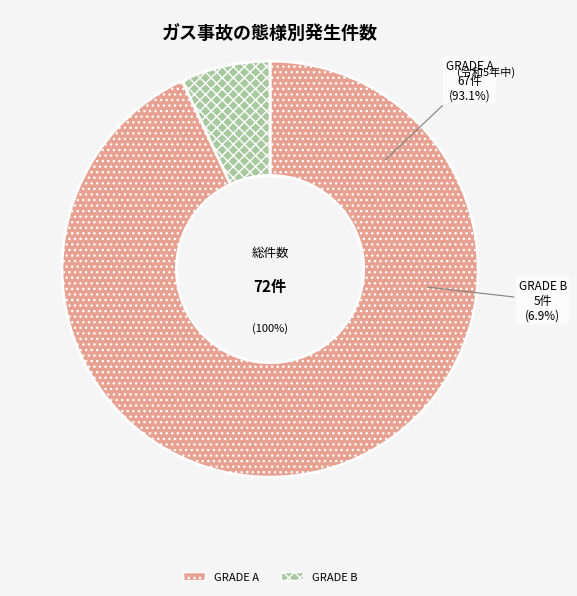

Is the sum of GRADE B and GRADE A greater than half?

Yes